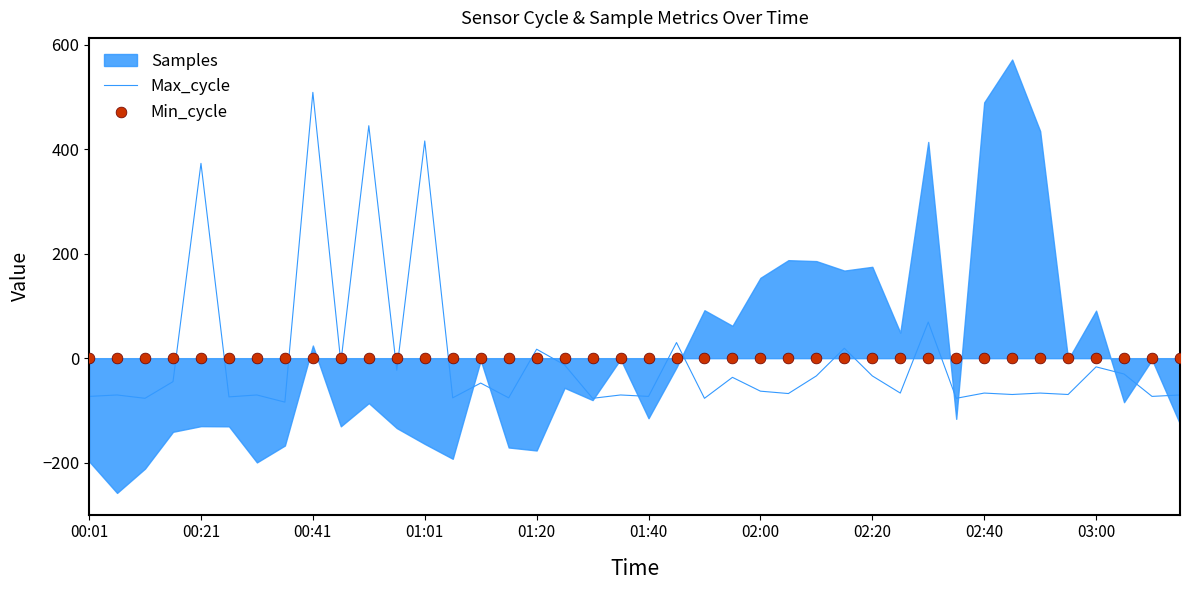

What is the minimum value for Max_cycle?

-84.1